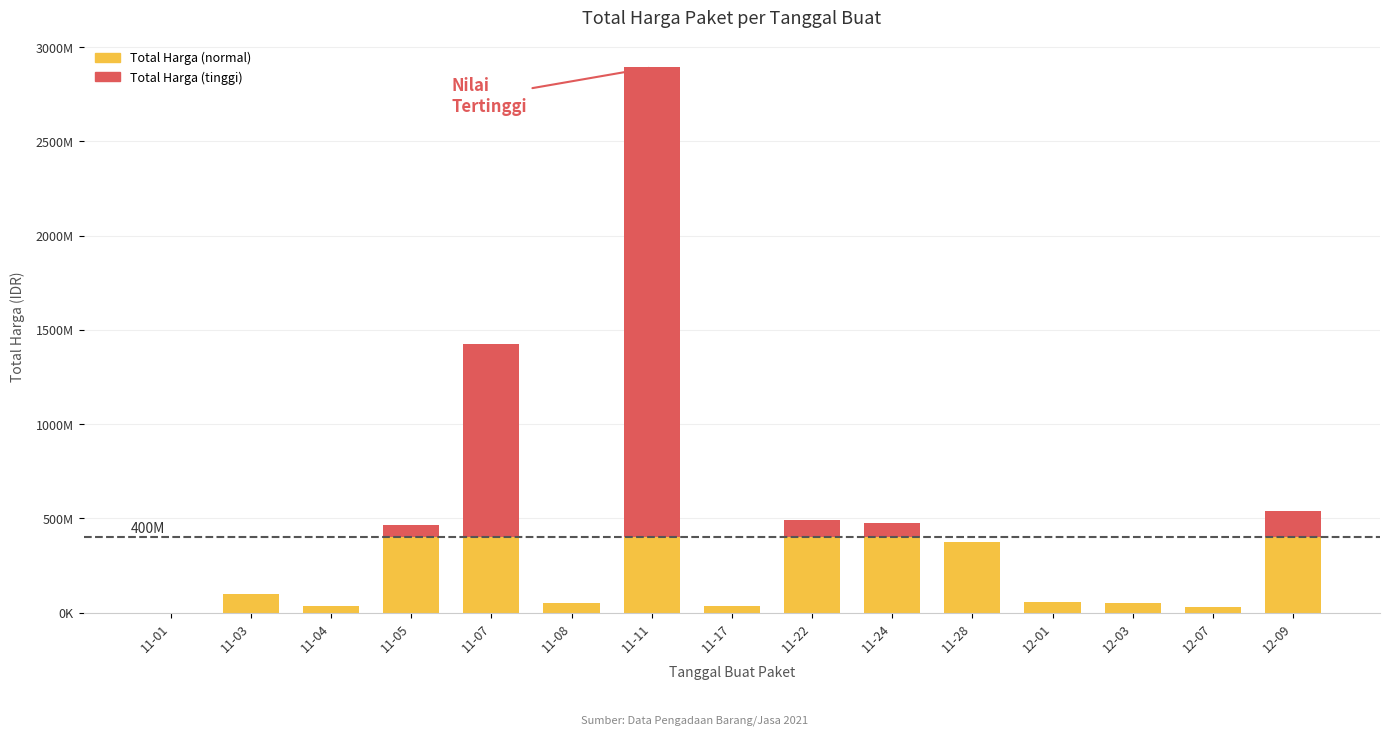

What is the maximum value shown in the chart?

2892122000